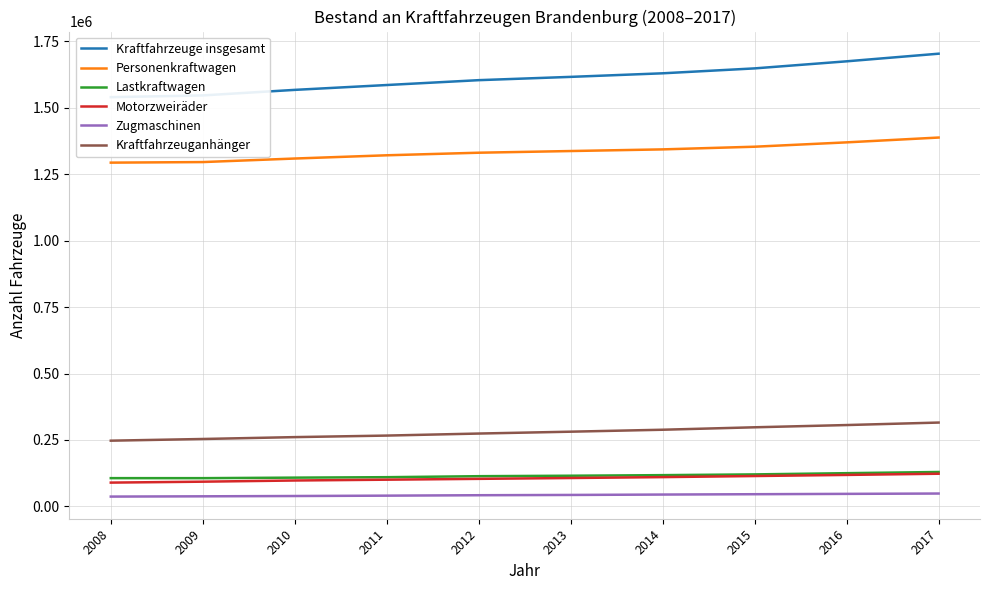

Is this an area chart (filled region under the line)?

No